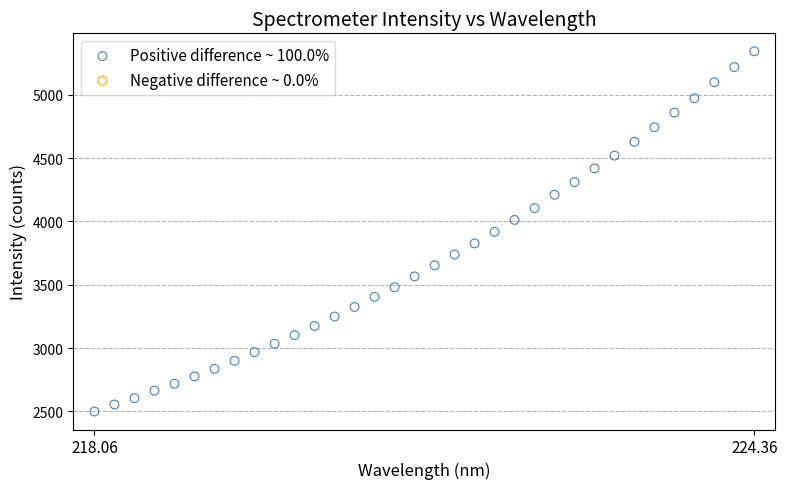

What is the range of Y values (max minus min)?

2845.8